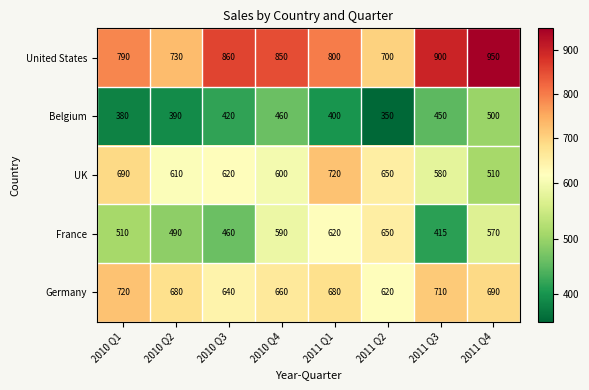

Read the Germany value at 2010 Q4.

660